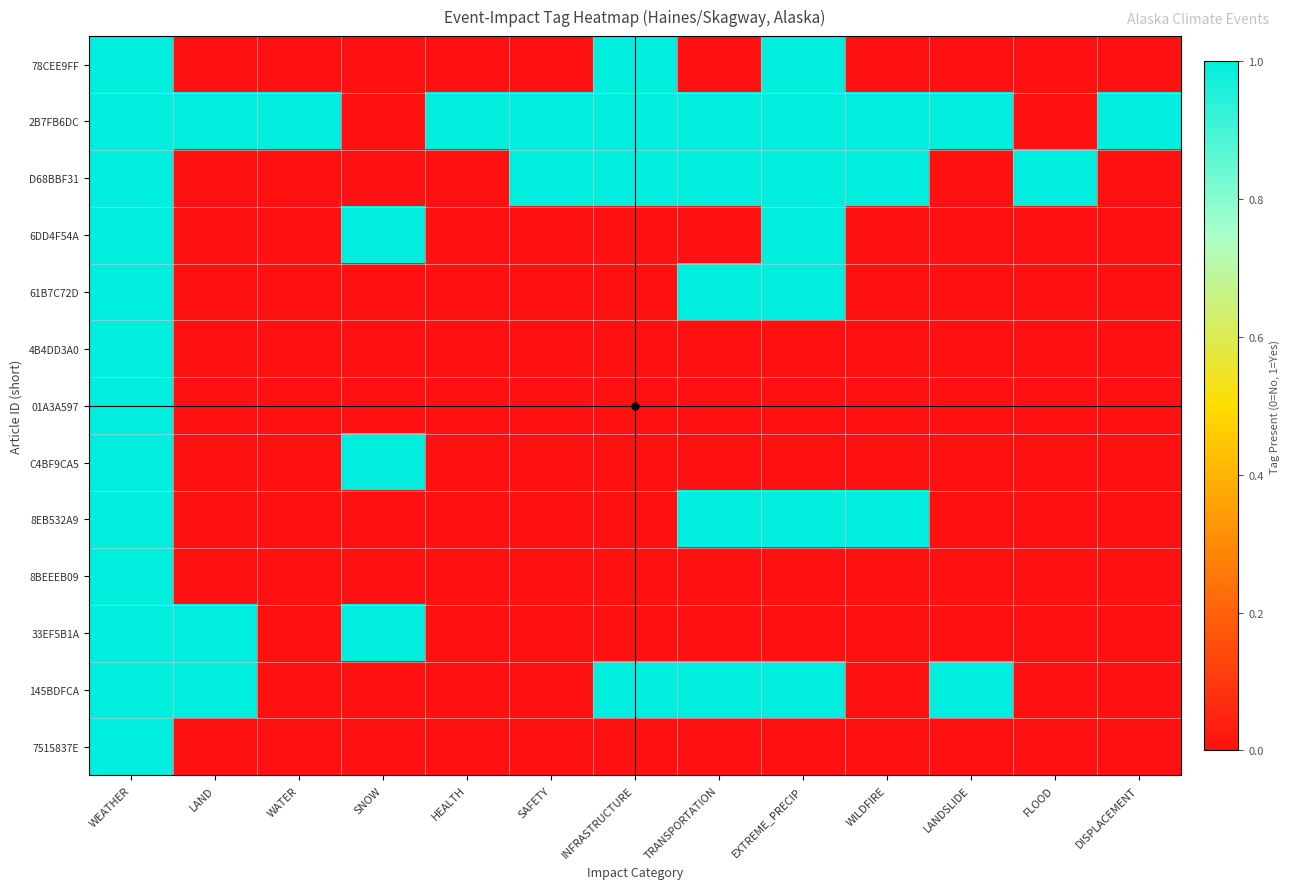

Which label corresponds to the smallest value in the chart?

LAND